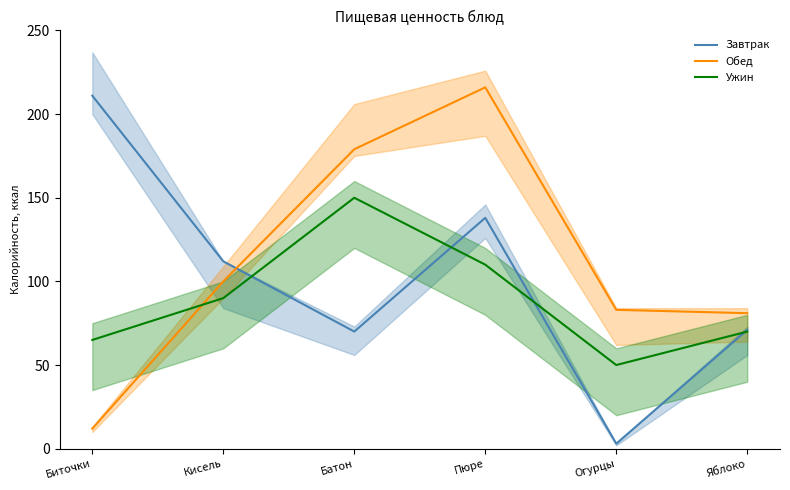

What is the difference between the maximum and second lowest values in the Завтрак series?

141